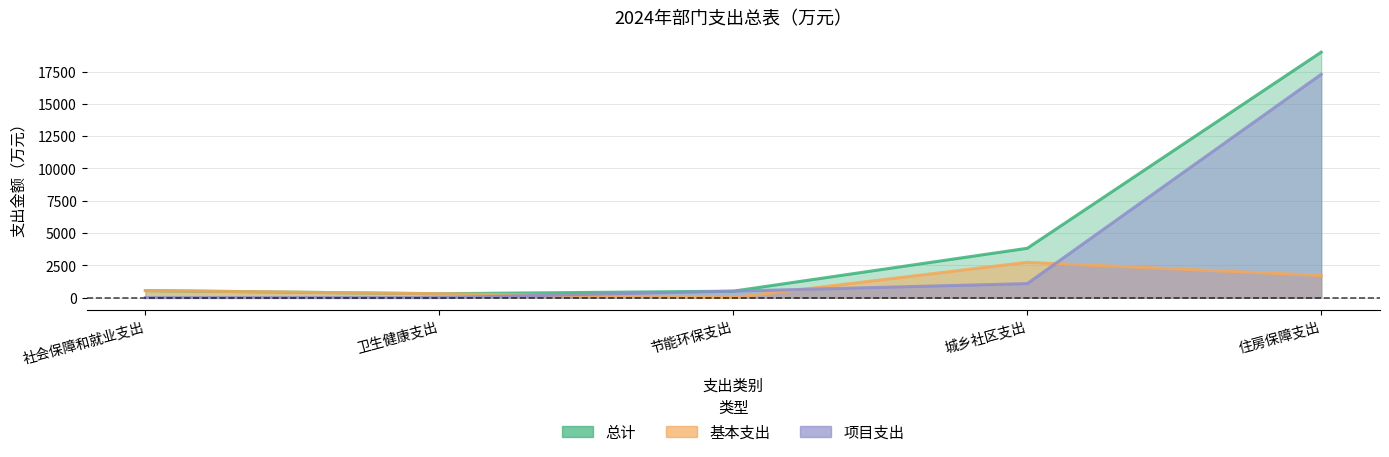

What is the value of the 基本支出 point at the 1st from the left?

546.4